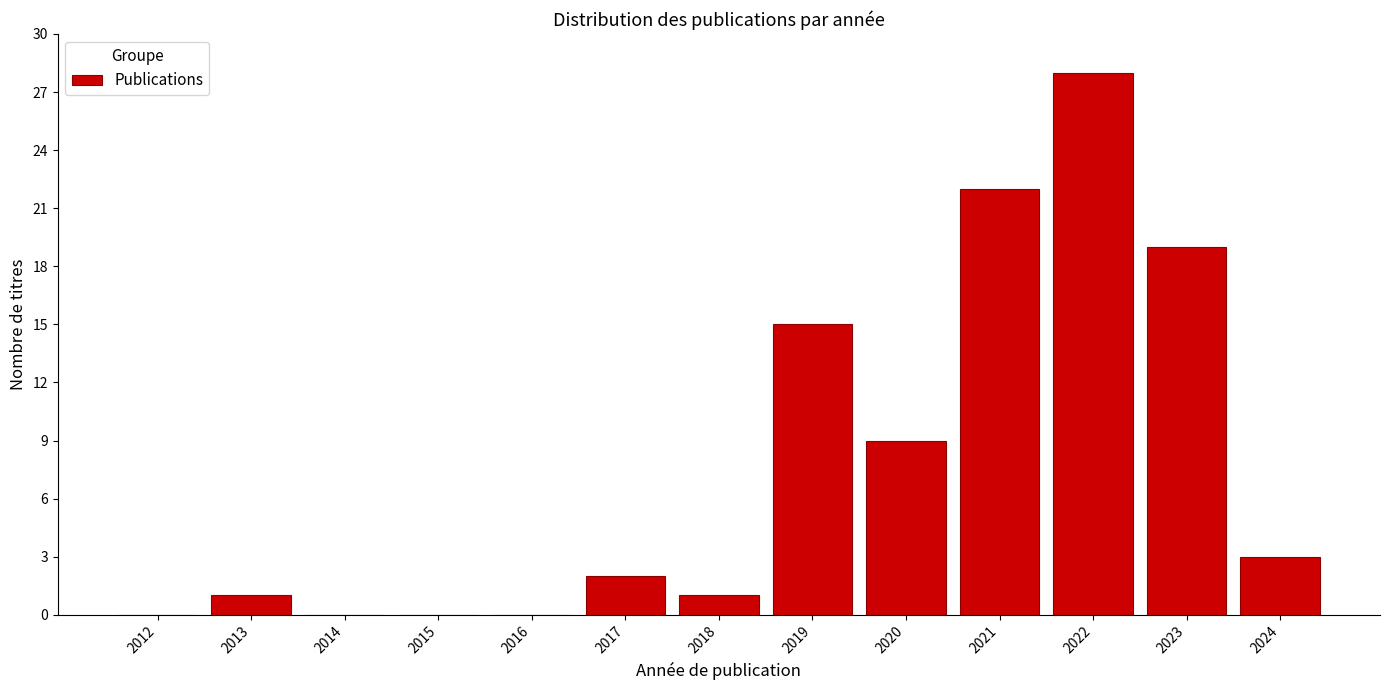

The chart shows a value of 12 at 2022. True or false?

False